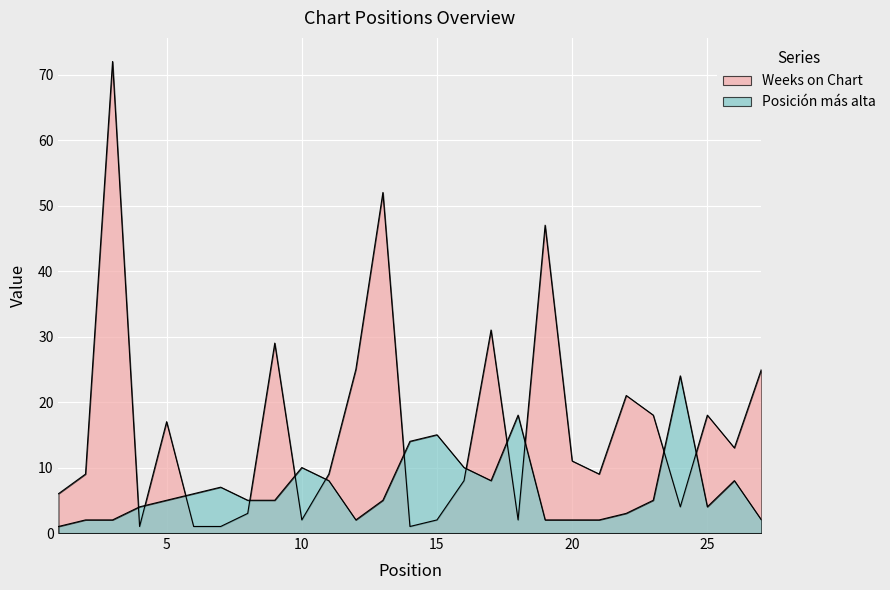

True or false: Weeks on Chart has a value of 3 at 8.

True